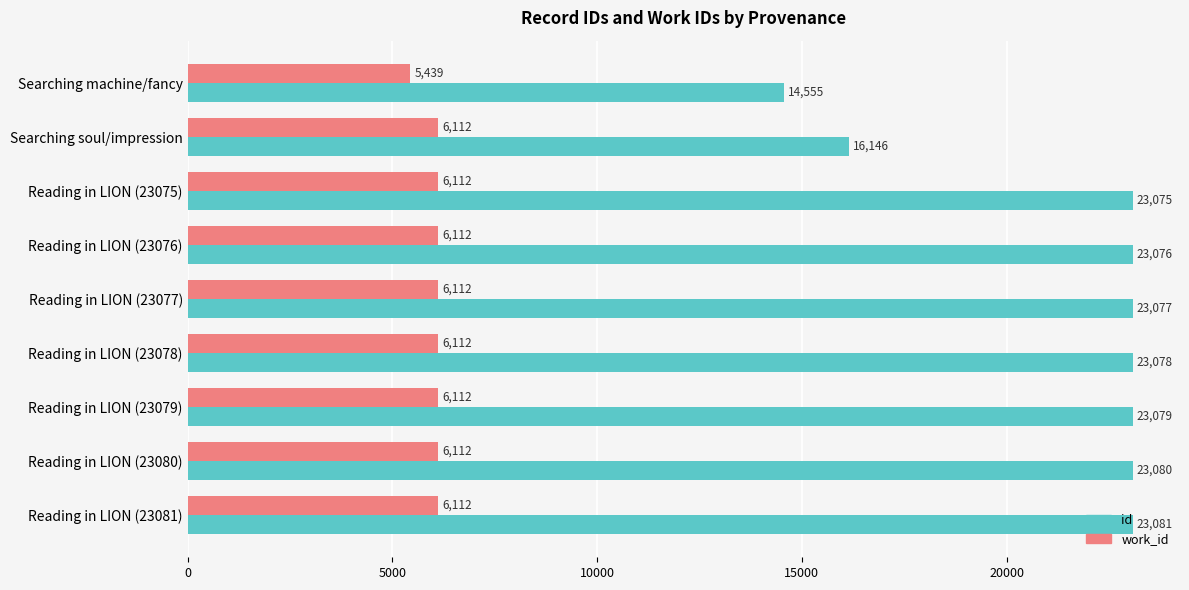

What is the highest value of the id series?

23081